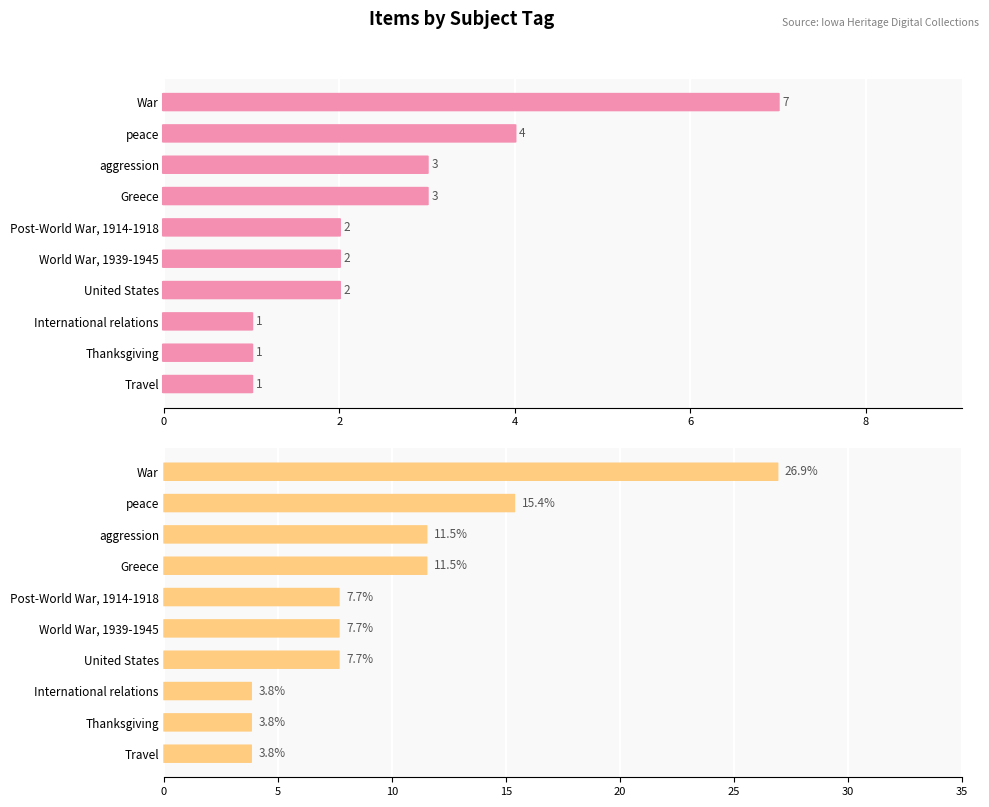

Which series has the largest total across all categories?

Percentage